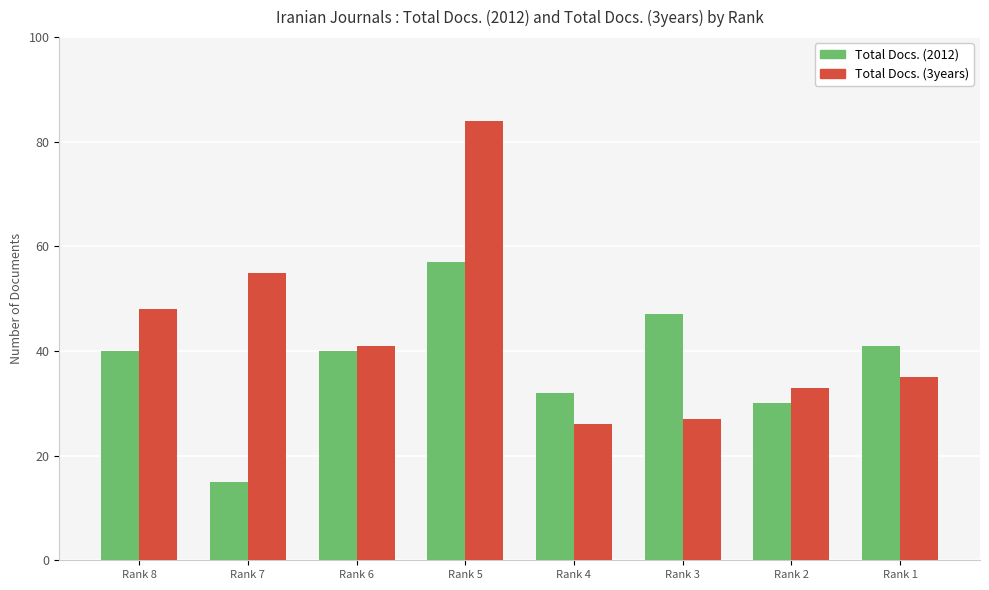

Rank the series at Rank 3 from highest to lowest value.

Total Docs. (2012), Total Docs. (3years)